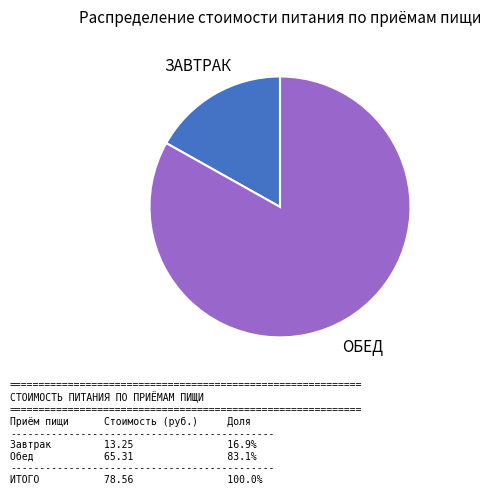

Is there a majority slice in this chart?

Yes